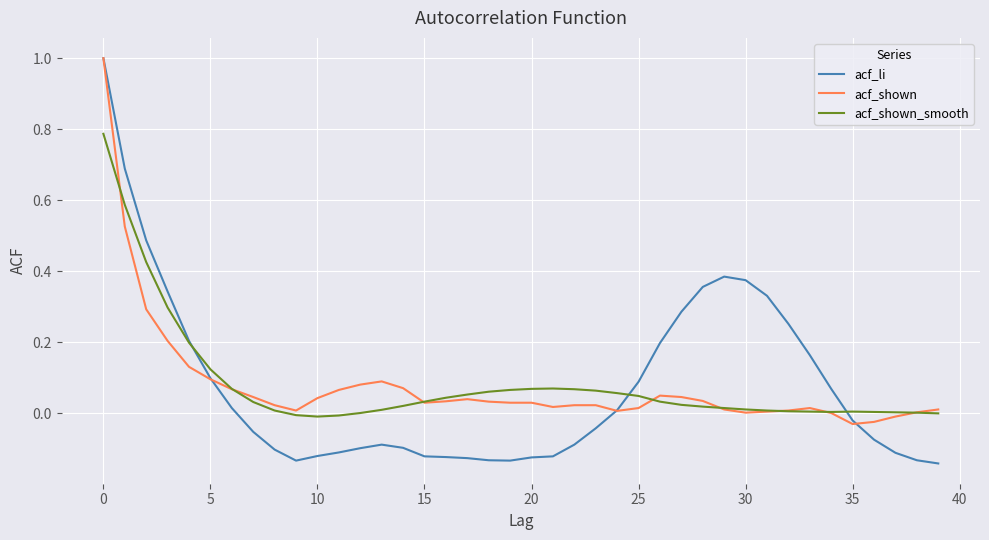

Does the chart display data point markers on the line(s)?

No